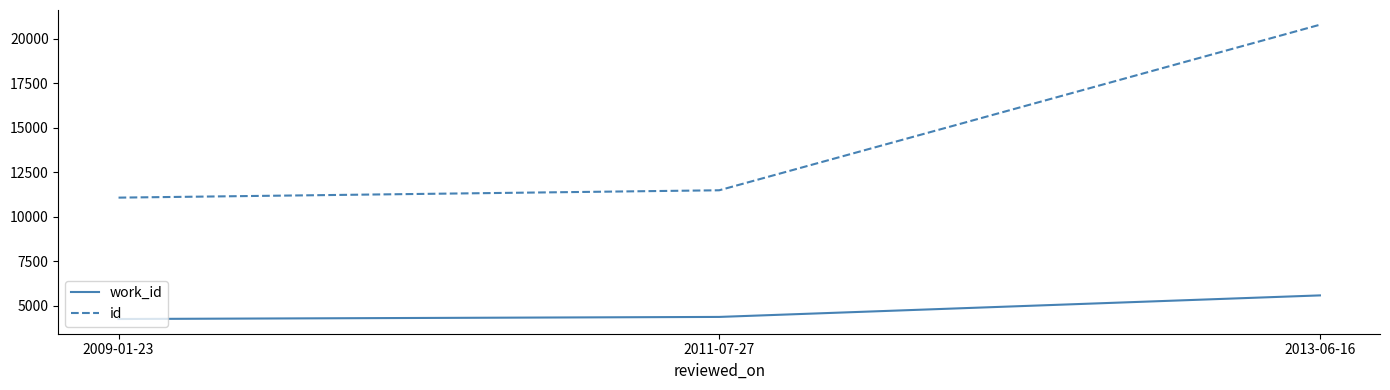

Rank the series at 2009-01-23 from highest to lowest value.

id, work_id